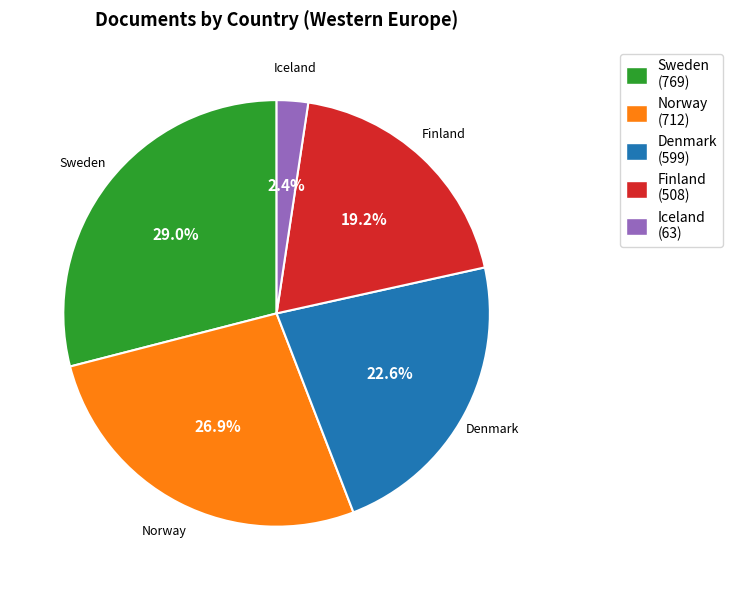

True or false: Finland accounts for 7% of the total.

False